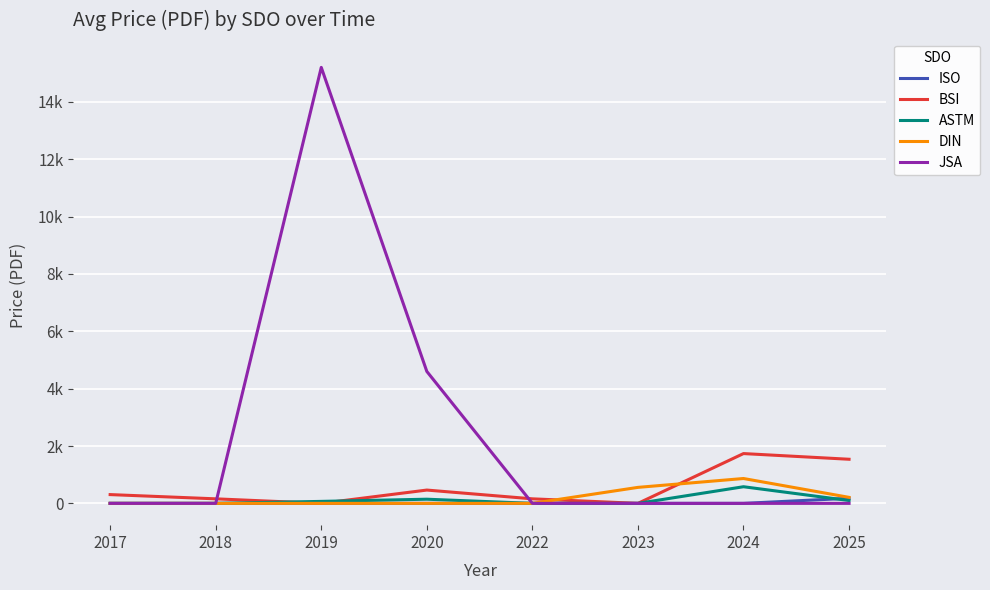

At which category does the chart reach its peak across all series?

2019